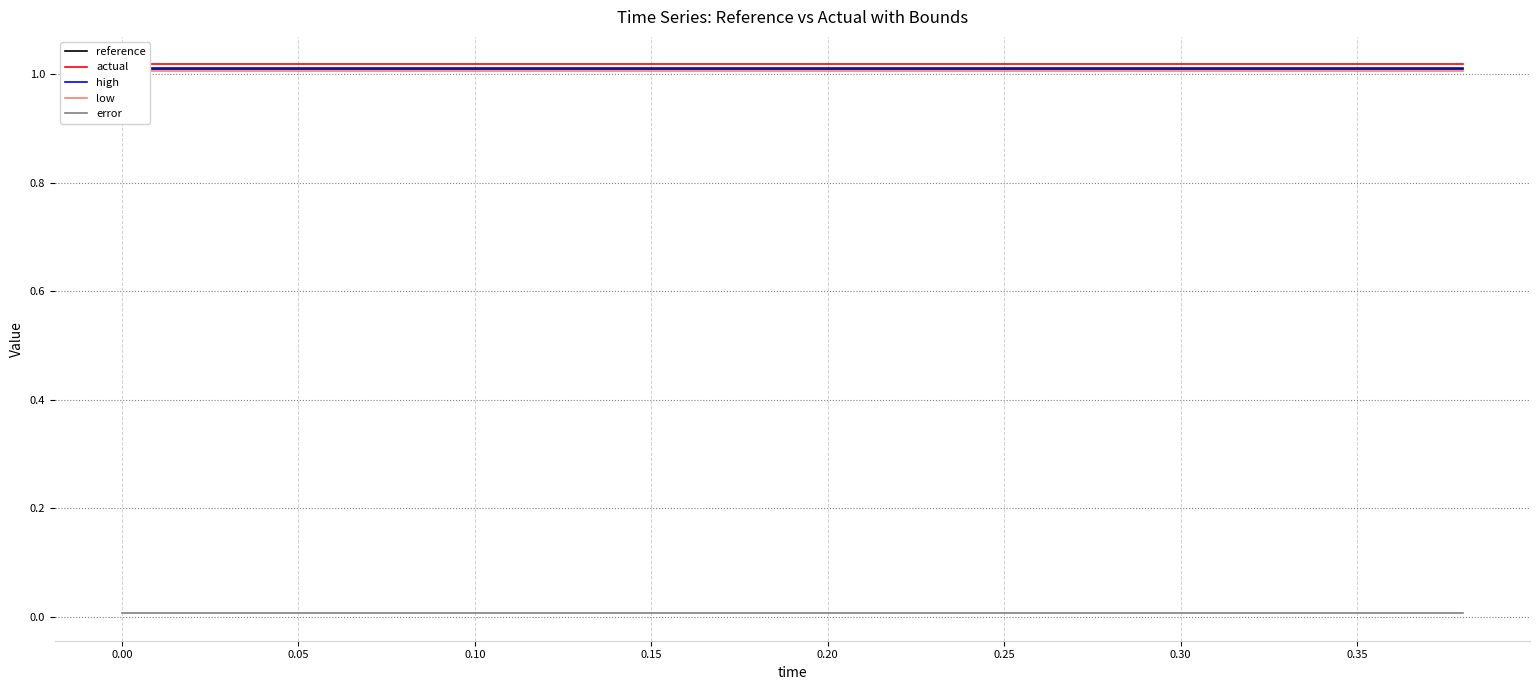

What is the sum of all actual values?

20.4